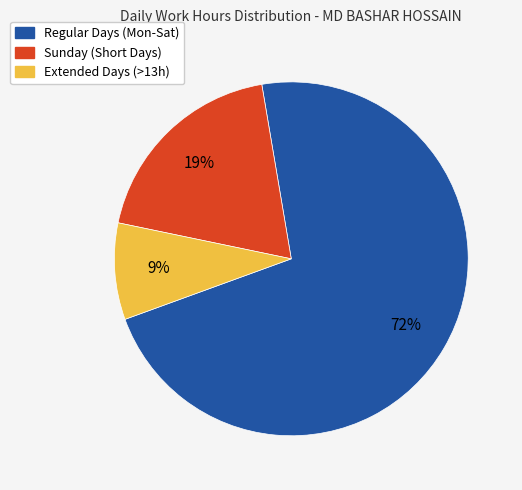

Between Sunday (Short Days) and Extended Days (>13h), which is larger?

Sunday (Short Days)